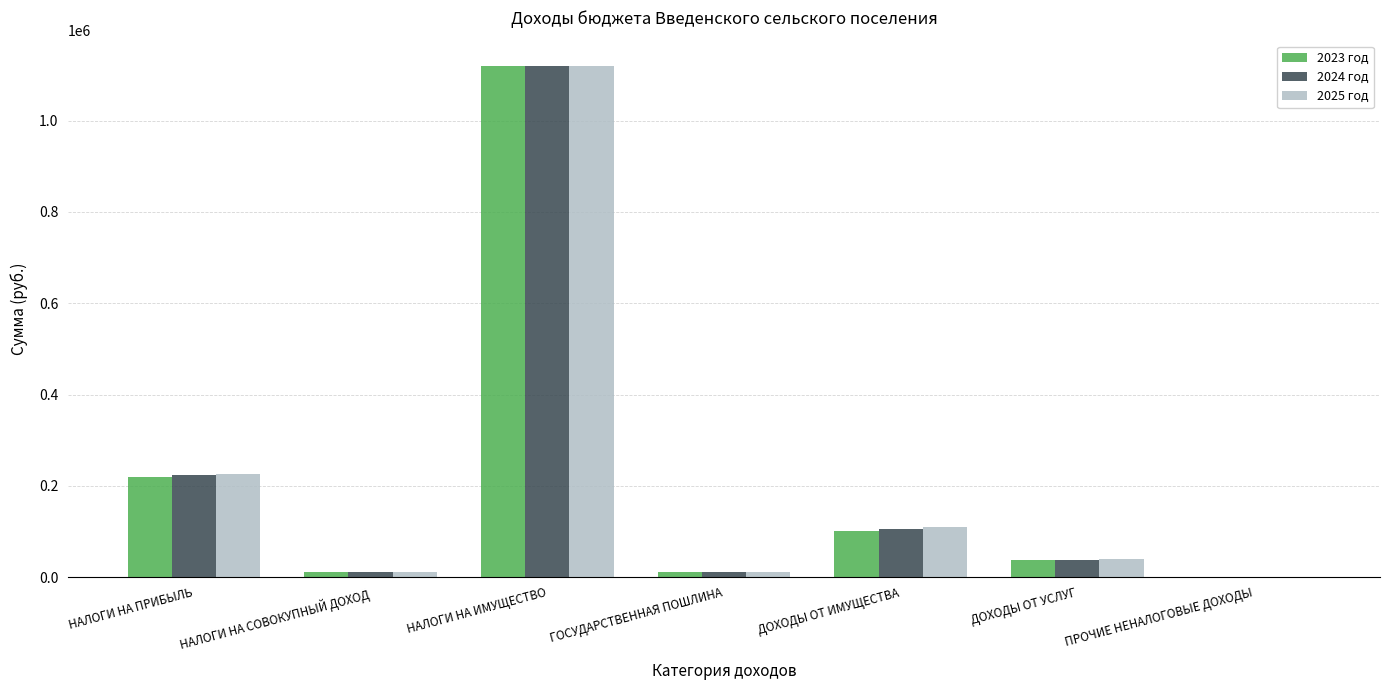

True or false: 2024 год has a value of 170658 at ДОХОДЫ ОТ ИМУЩЕСТВА.

False